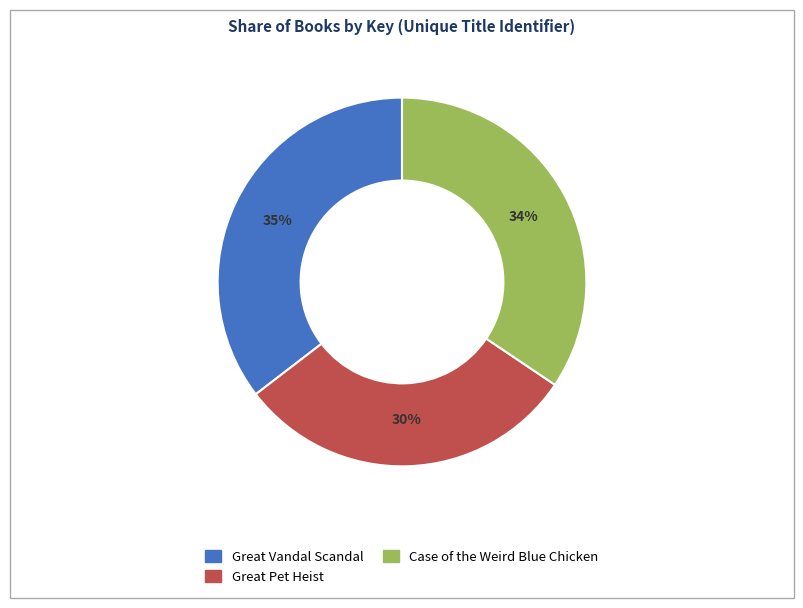

Do Great Vandal Scandal and Case of the Weird Blue Chicken together represent more than half of the pie?

Yes